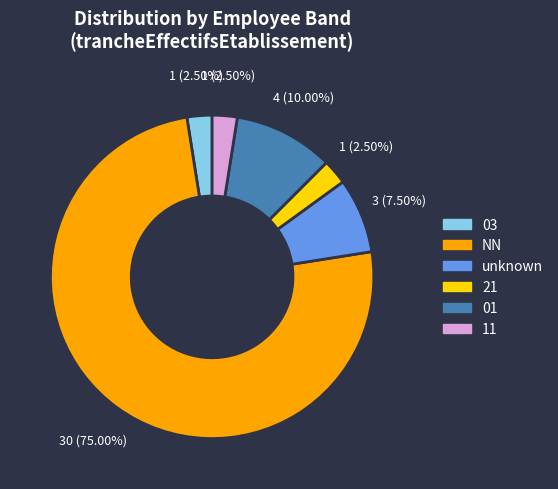

How many slices are in this pie chart?

6